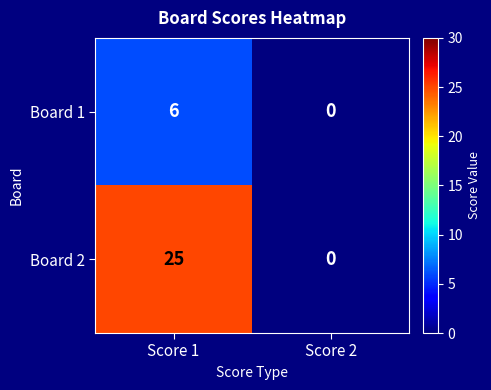

Which series changed the most between Score 1 and Score 2?

Board 2